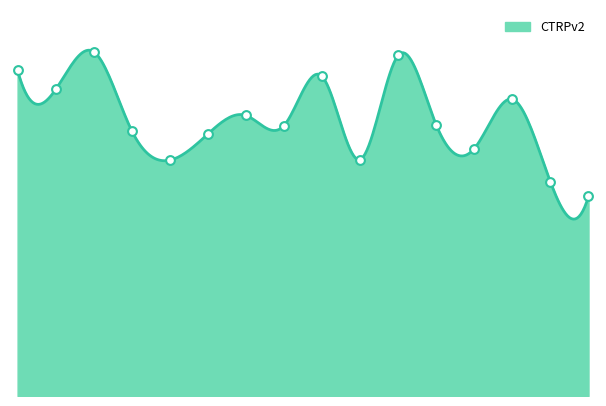

Between 10 and 6, which is larger?

10